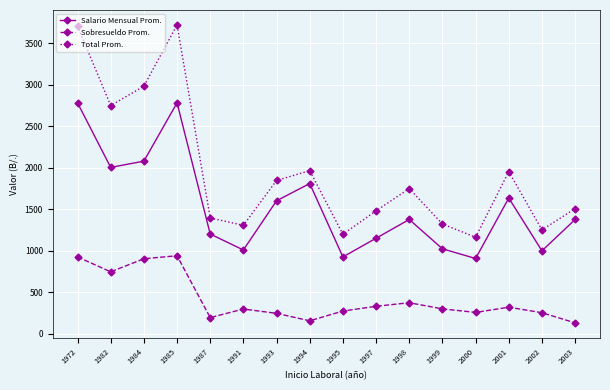

How many interior local peaks does the Sobresueldo Prom. series have?

4